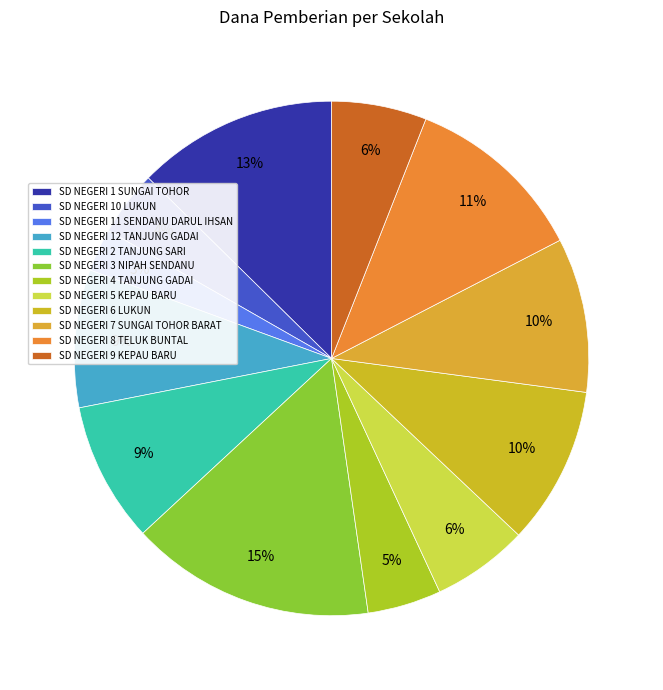

To the nearest percent, what is the combined percentage of SD NEGERI 6 LUKUN and SD NEGERI 10 LUKUN?

14%